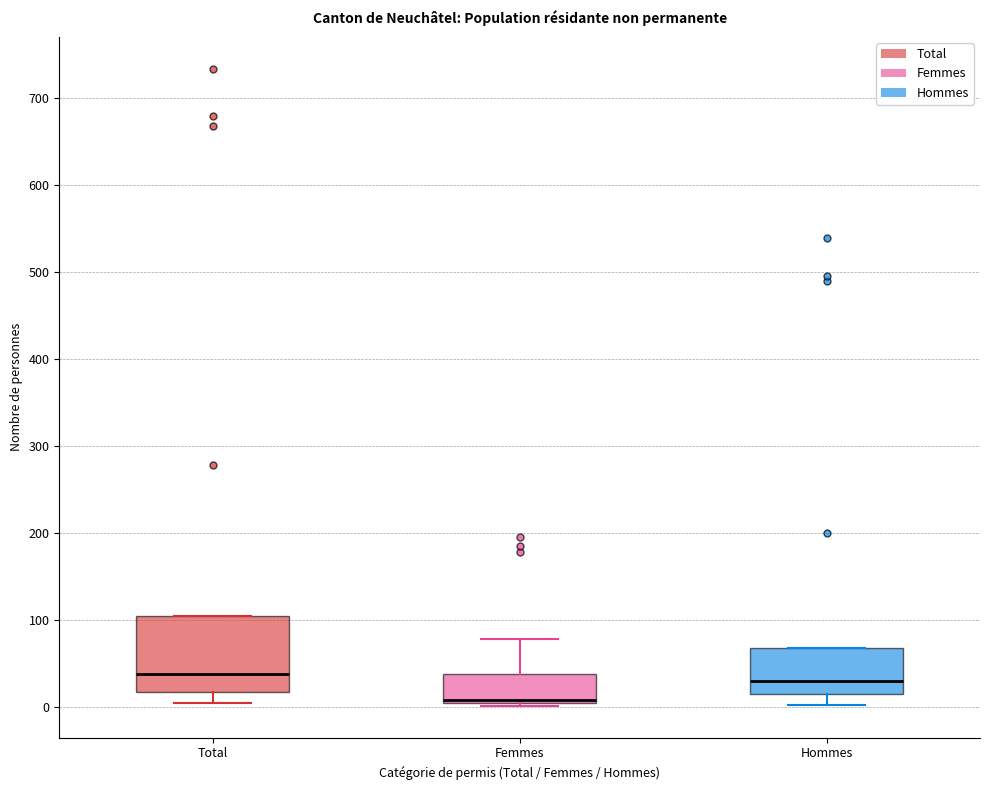

Reading left to right, transcribe this box plot: for each box, give where its median line is, the range the box spans, and where its two whiskers end, as read against the y-axis. The values are not printed on the chart, so give them approximately, as read against the axis.

Total: median 40, box 20 to 100, whiskers 0 to 100
Femmes: median 10, box 0 to 40, whiskers 0 to 80
Hommes: median 30, box 20 to 70, whiskers 0 to 70